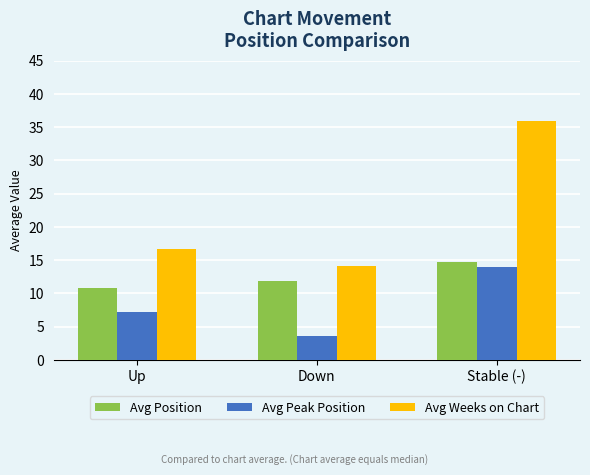

Rank the series at Down from highest to lowest value.

Avg Weeks on Chart, Avg Position, Avg Peak Position